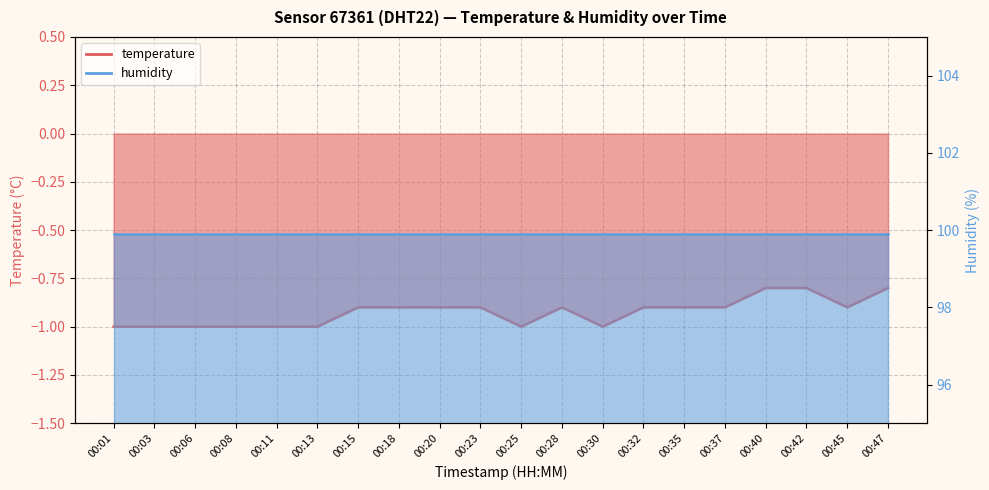

What is the difference between the maximum and second lowest values?

0.2